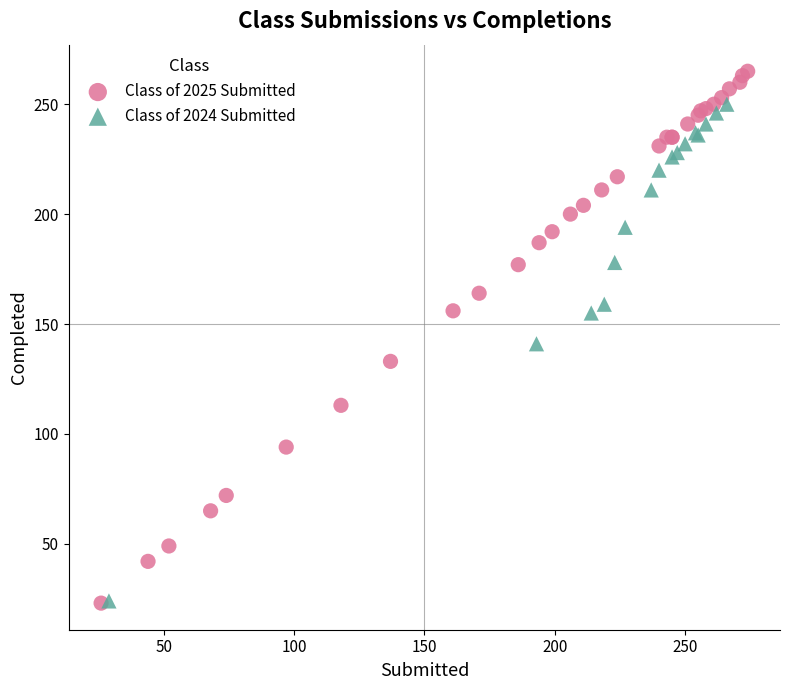

Which series has the largest Y range (max minus min)?

Class of 2025 Submitted